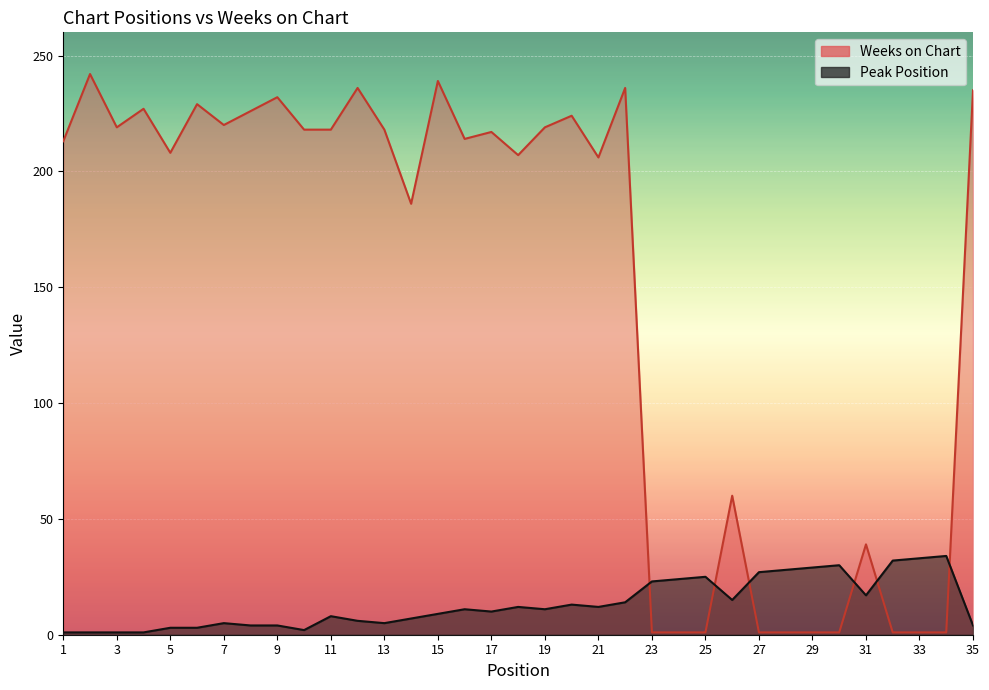

Where do Peak Position and Weeks on Chart first cross each other?

22 and 23